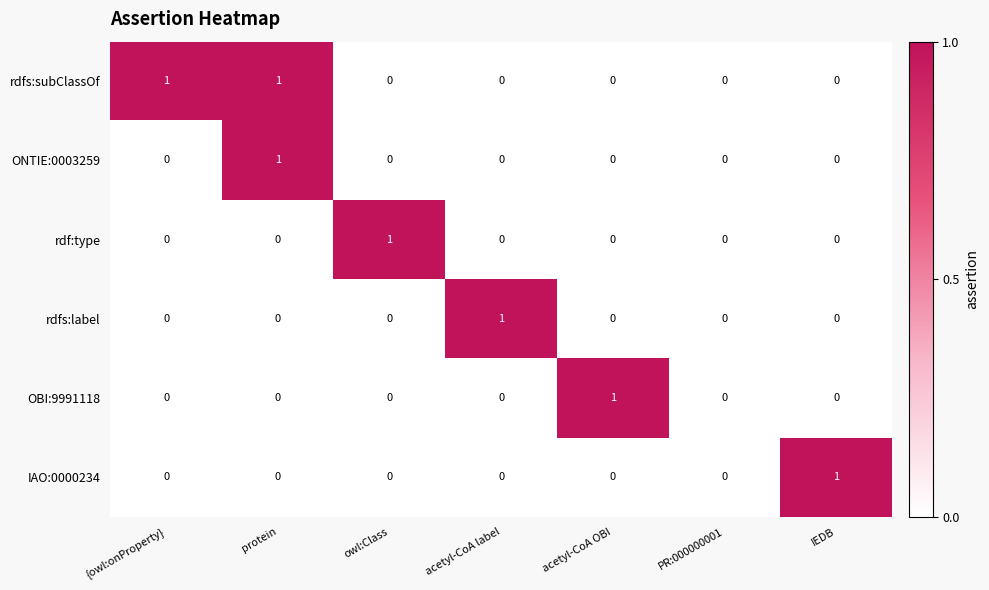

True or false: OBI:9991118 has a value of 0 at PR:000000001.

True